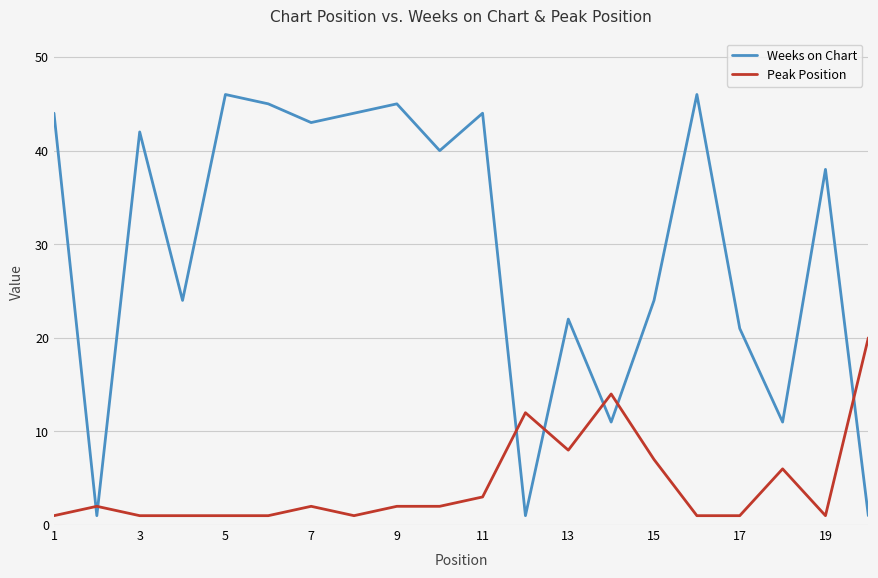

Is this an area chart (filled region under the line)?

No